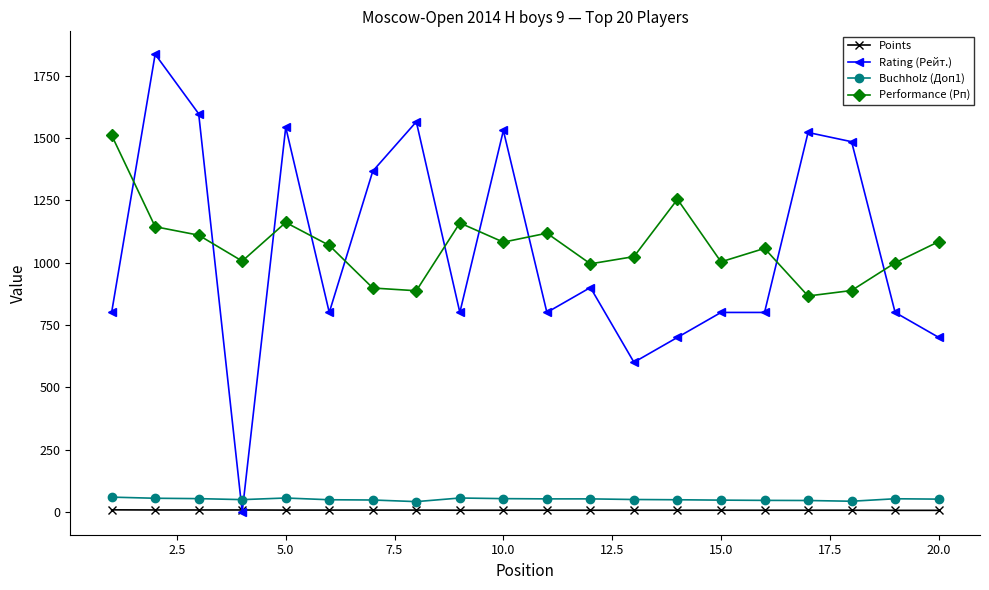

What is the value of the Buchholz (Доп1) point at the 1st from the left?

59.0